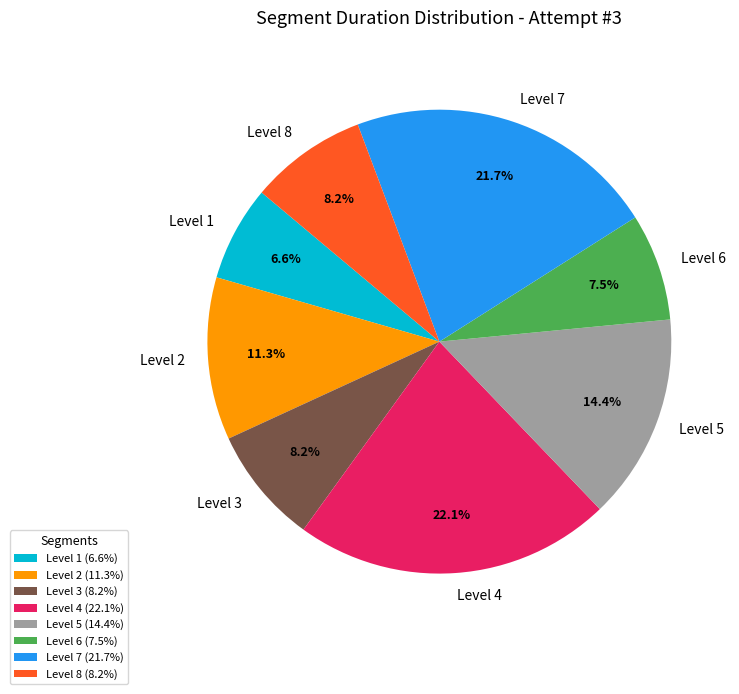

How many segments does this pie chart have?

8